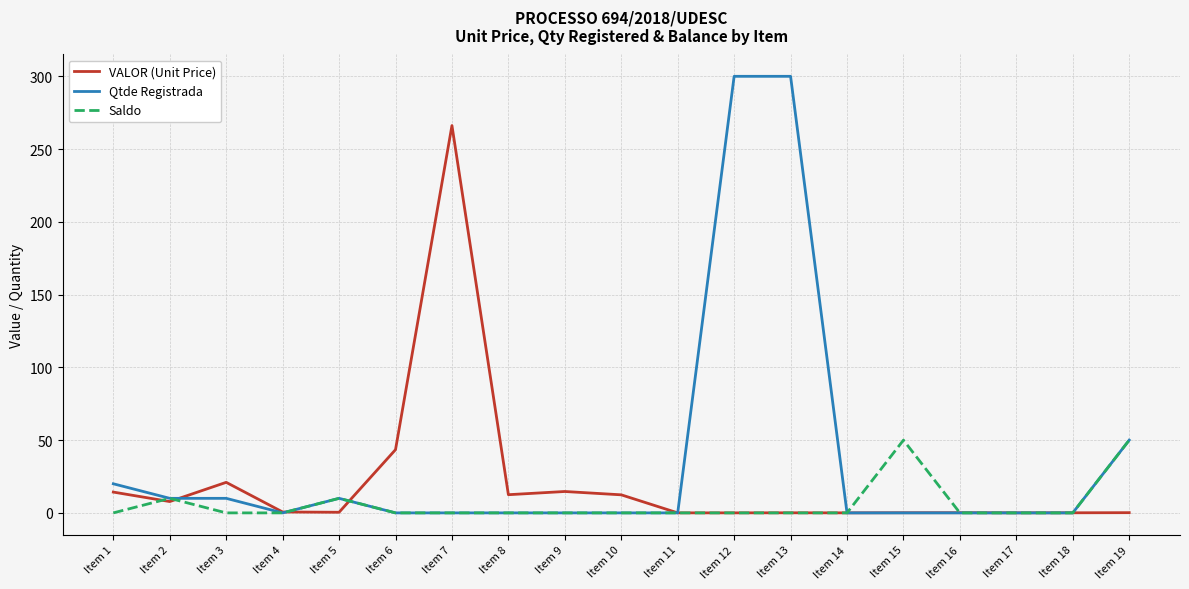

True or false: Qtde Registrada and VALOR (Unit Price) intersect in this chart.

True